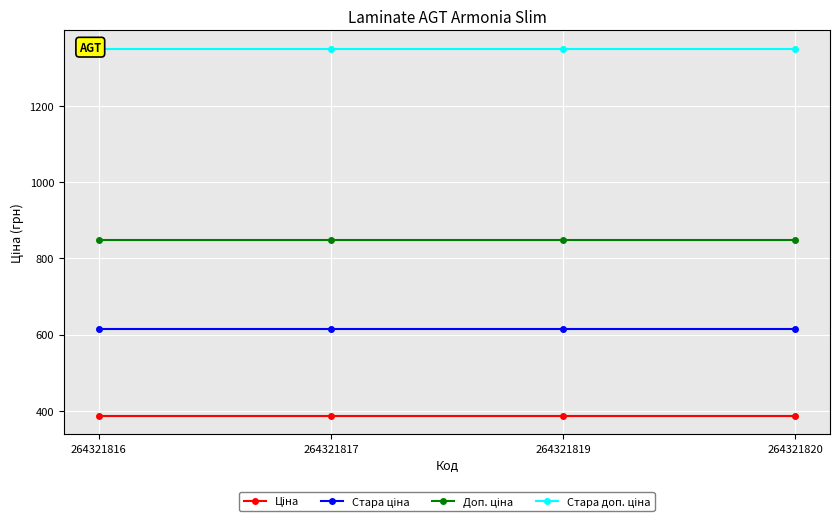

What is the greatest value displayed?

1349.8